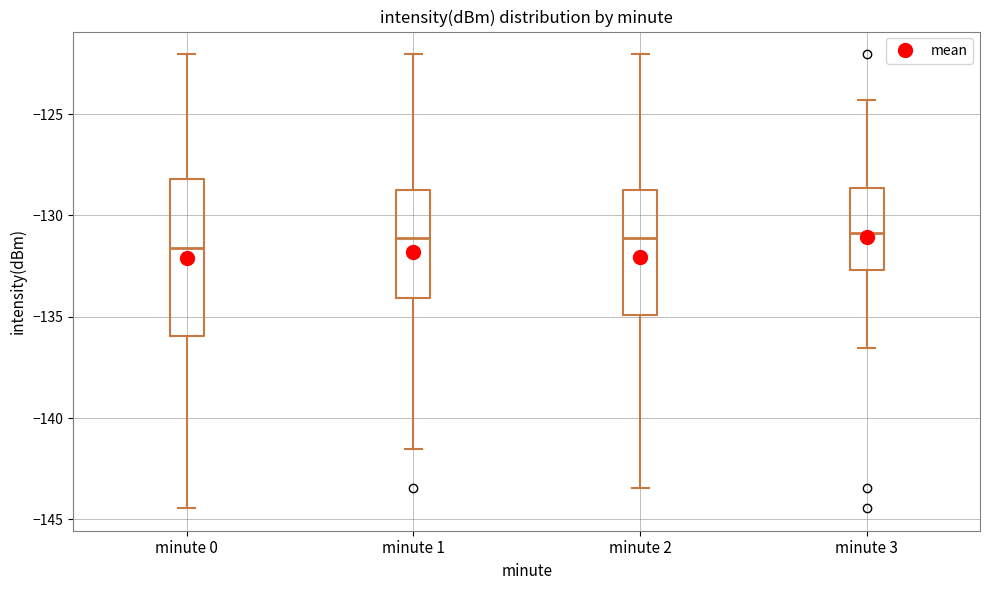

Reading left to right, read every box against the y-axis: the position of its median line, the range the box covers, and the ends of its whiskers. The values are not printed on the chart, so give them approximately, as read against the axis.

minute 0: median -131.5, box -136.0 to -128.0, whiskers -144.5 to -122.0
minute 1: median -131.0, box -134.0 to -128.5, whiskers -141.5 to -122.0
minute 2: median -131.0, box -135.0 to -128.5, whiskers -143.5 to -122.0
minute 3: median -131.0, box -132.5 to -128.5, whiskers -136.5 to -124.5